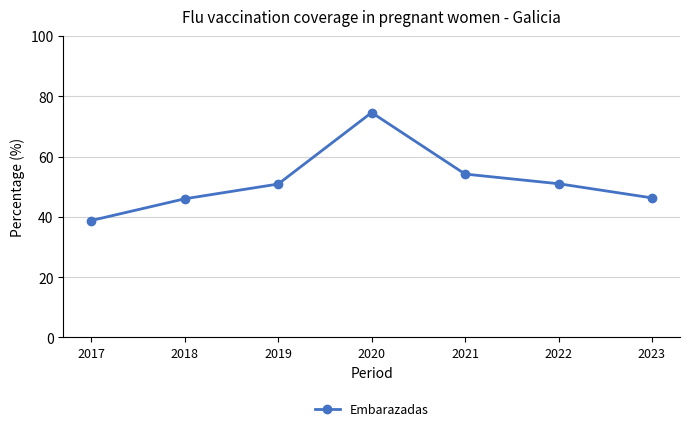

What is the ratio of the value at 2019 to the value at 2018?

1.1